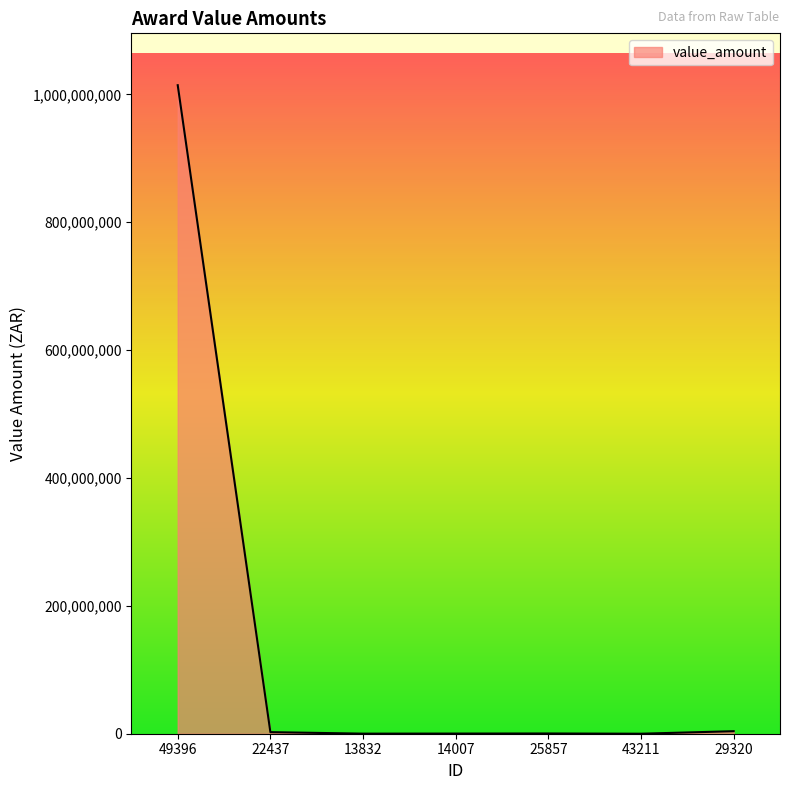

Count the number of data series in this chart.

1